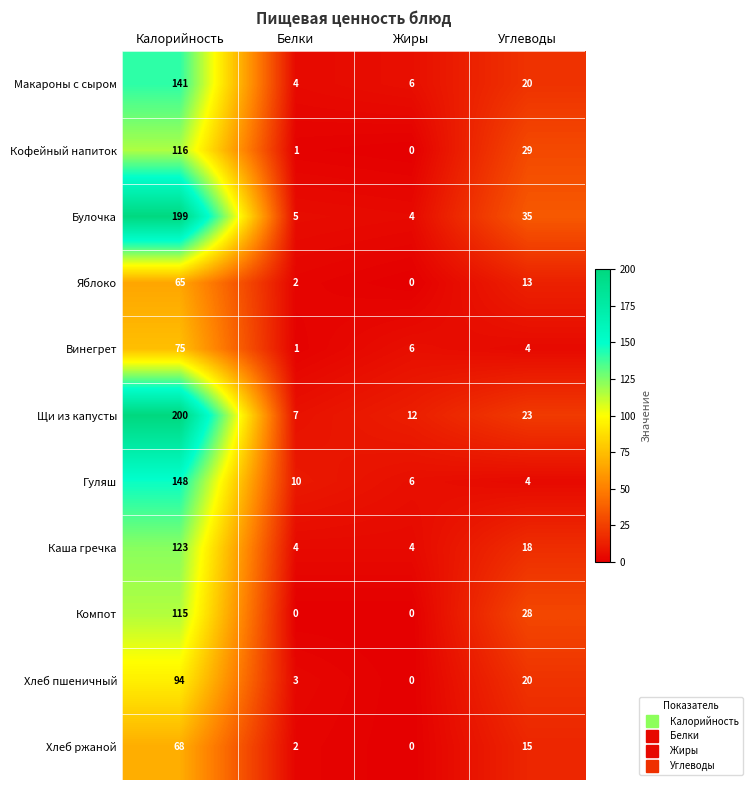

How many values in the Щи из капусты series are below 23?

2